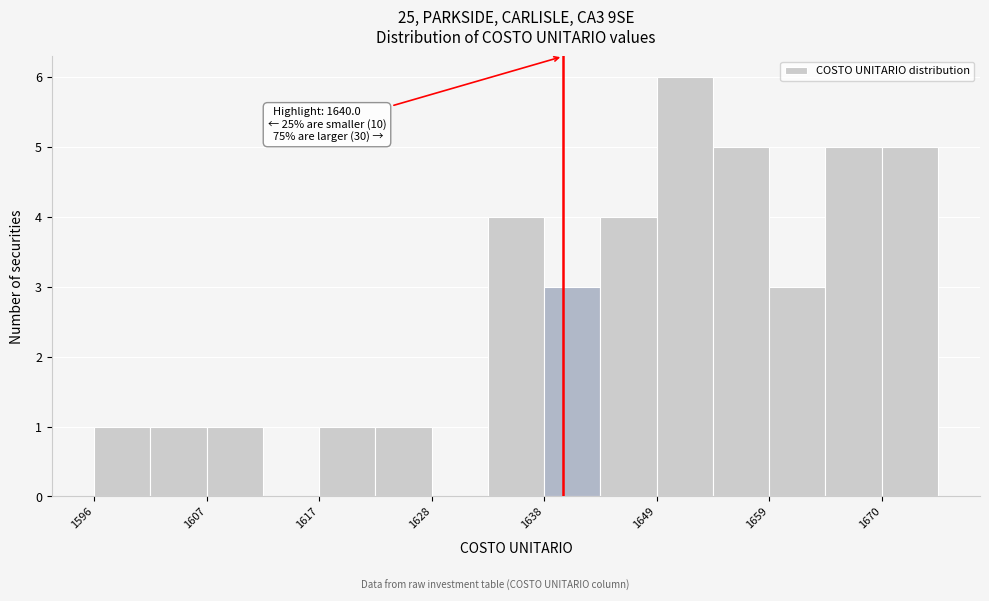

Around what value on the x-axis is the tallest bar? Give the approximate position of its centre, as read against the axis.

1652